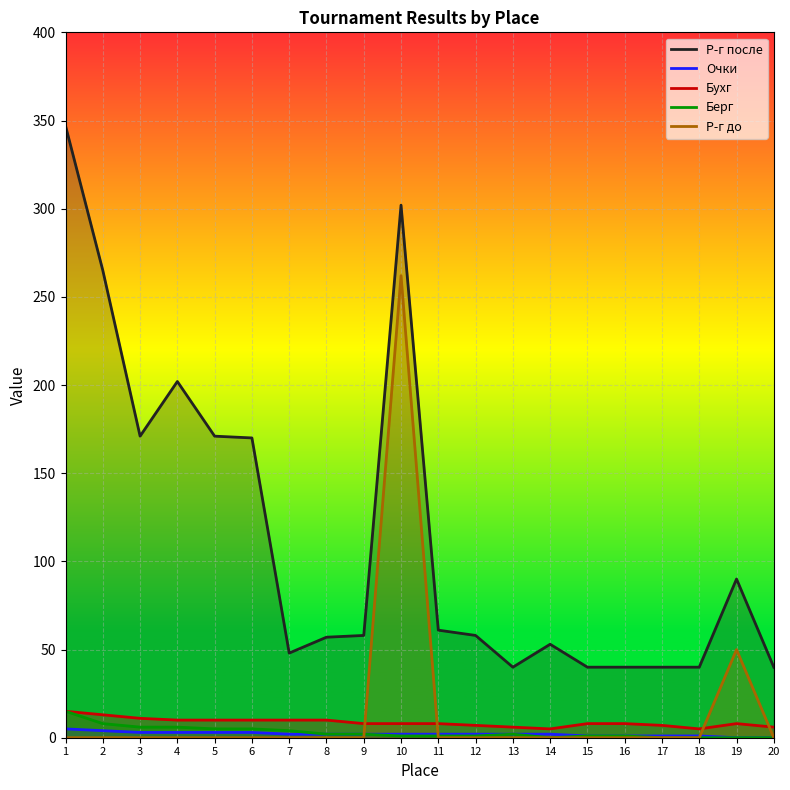

What is the difference between the maximum and minimum values in the Бухг series?

10